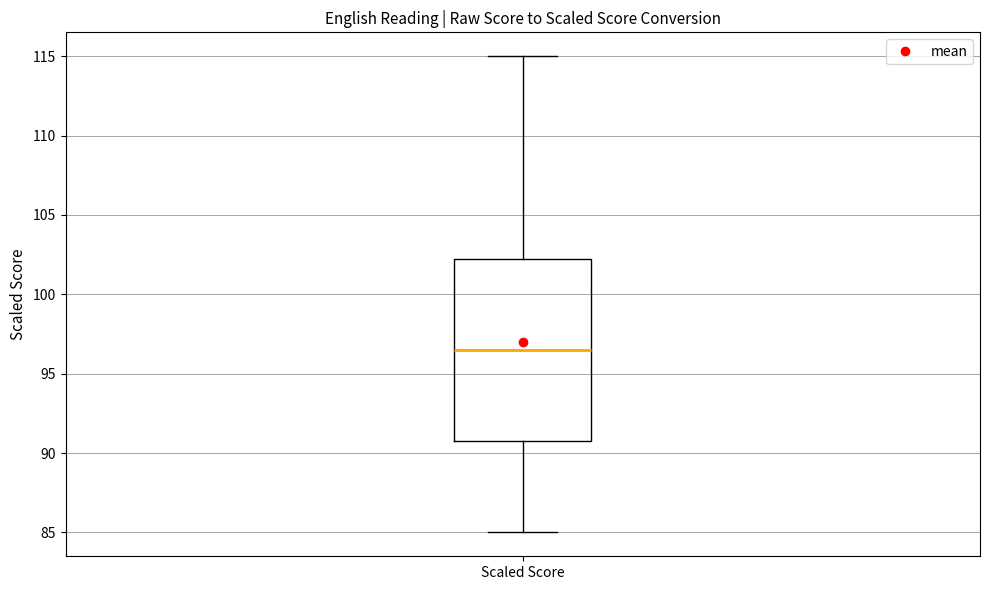

Read this box plot against the y-axis: the position of the median line, the range covered by the box, and the ends of both whiskers. The values are not printed on the chart, so give them approximately, as read against the axis.

median 96.5, box 91.0 to 102.5, whiskers 85.0 to 115.0